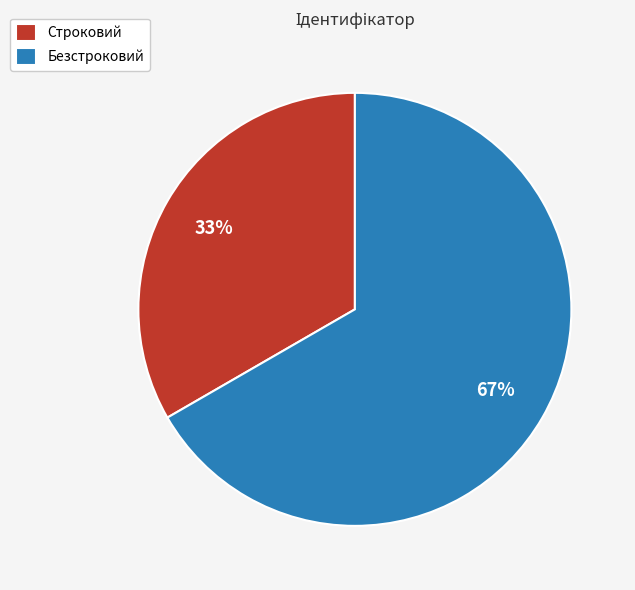

How many segments does this pie chart have?

2